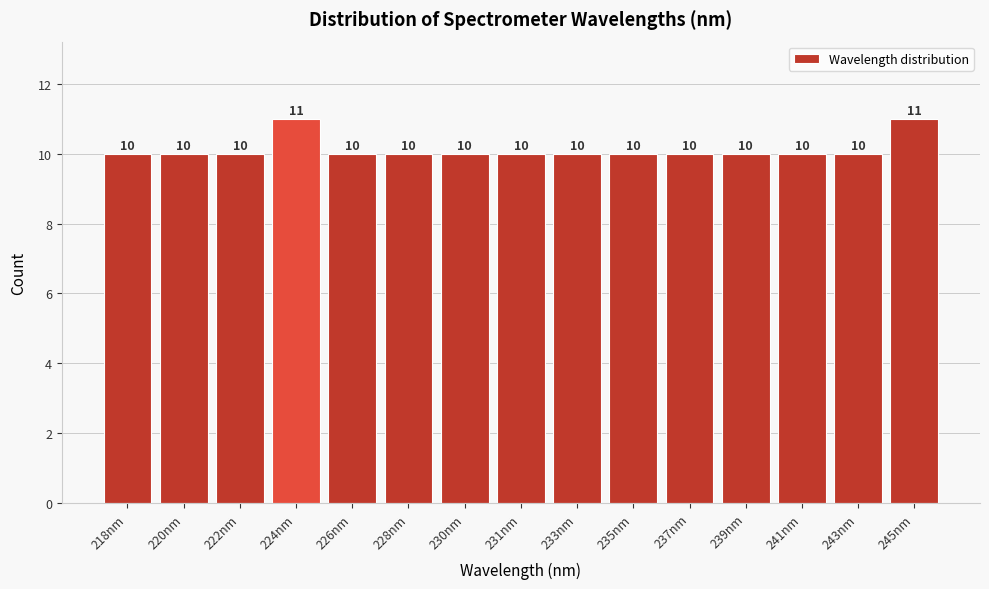

Reading right to left, list all the values displayed in this chart.

245nm=11	243nm=10	241nm=10	239nm=10	237nm=10	235nm=10	233nm=10	231nm=10	230nm=10	228nm=10	226nm=10	224nm=11	222nm=10	220nm=10	218nm=10